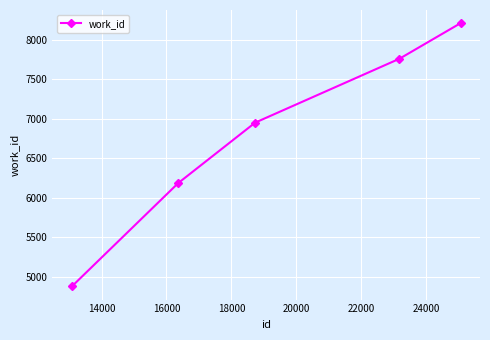

True or false: there are more than 1 points higher than both neighbors.

False